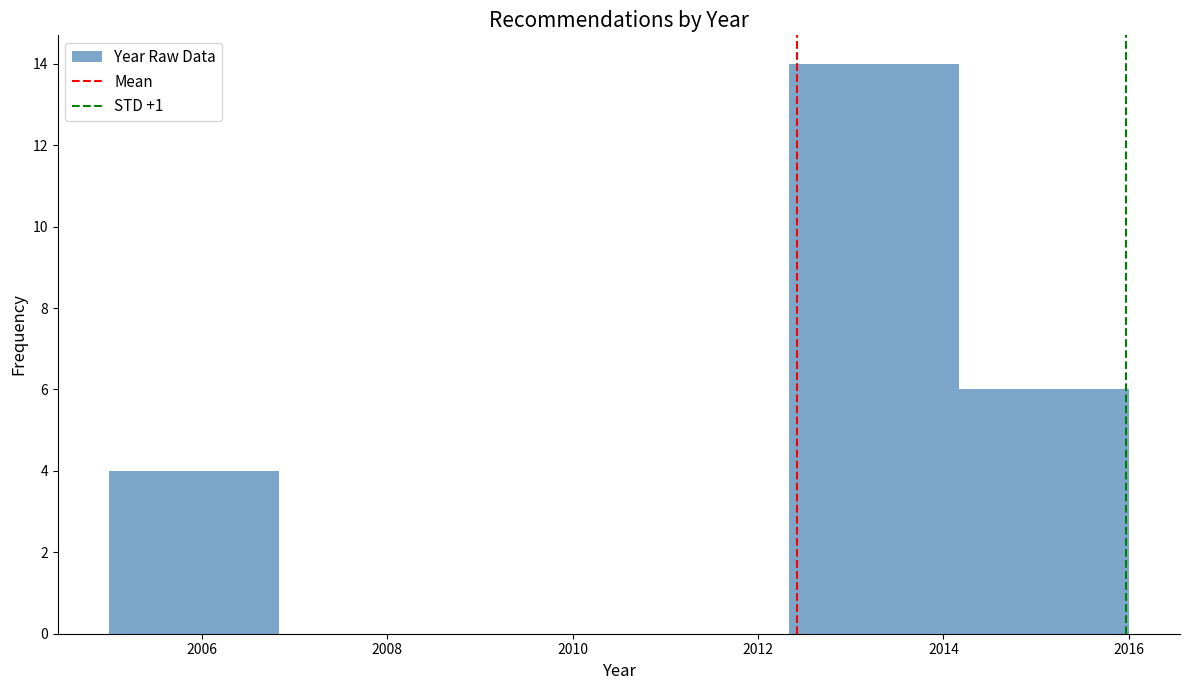

Reading left to right, transcribe this chart: for each bar, give the range it covers on the x-axis and its height. Neither the bar edges nor the heights are printed on the chart, so give them approximately, as read against the axes.

2005.0 to 2006.8: 4
2006.8 to 2008.6: 0
2008.6 to 2010.6: 0
2010.6 to 2012.4: 0
2012.4 to 2014.2: 14
2014.2 to 2016.0: 6